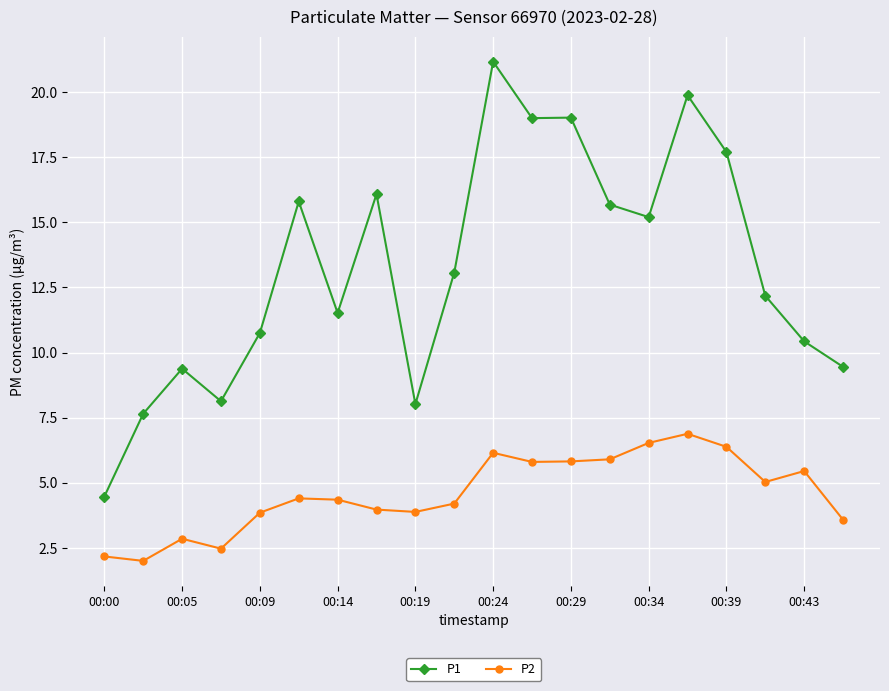

True or false: P2 and P1 cross at least once.

False